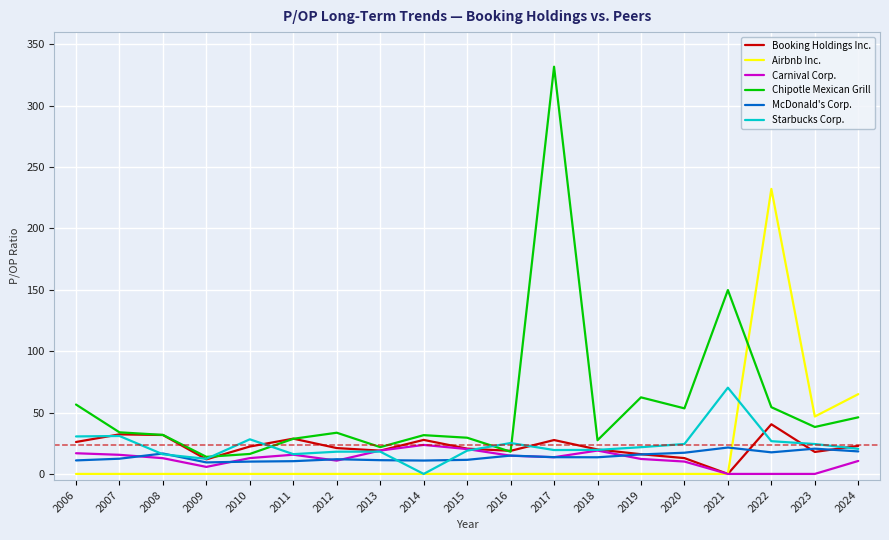

At which category is the sum across all series the highest?

2017